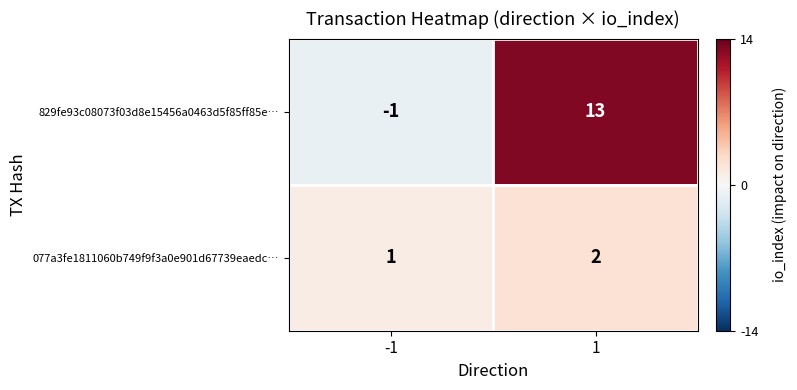

Which series has the largest total across all categories?

829fe93c08073f03d8e15456a0463d5f85ff85e…